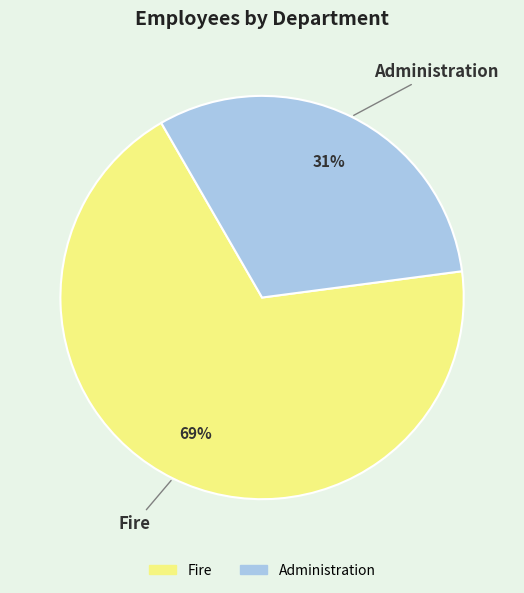

Which slice is the largest?

Fire